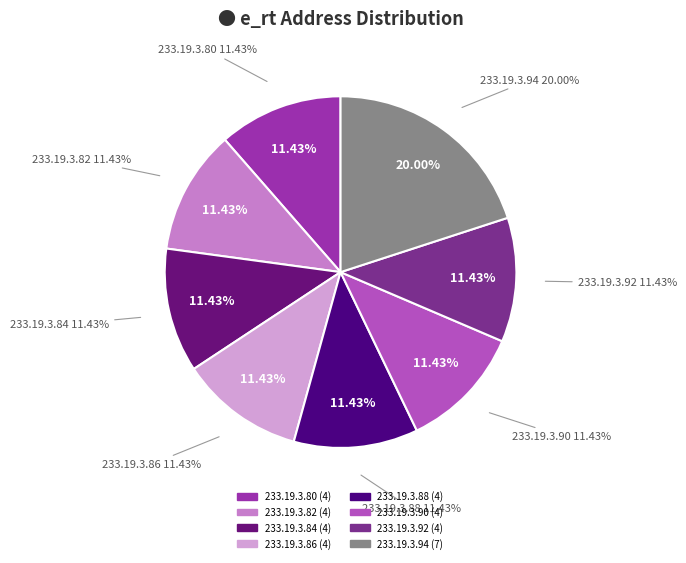

Which category has the biggest portion of the pie?

233.19.3.94